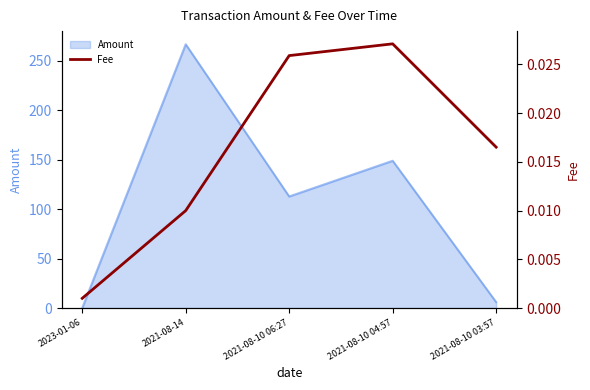

Rank the categories by Amount value from highest to lowest.

2021-08-14, 2021-08-10 04:57, 2021-08-10 06:27, 2021-08-10 03:57, 2023-01-06